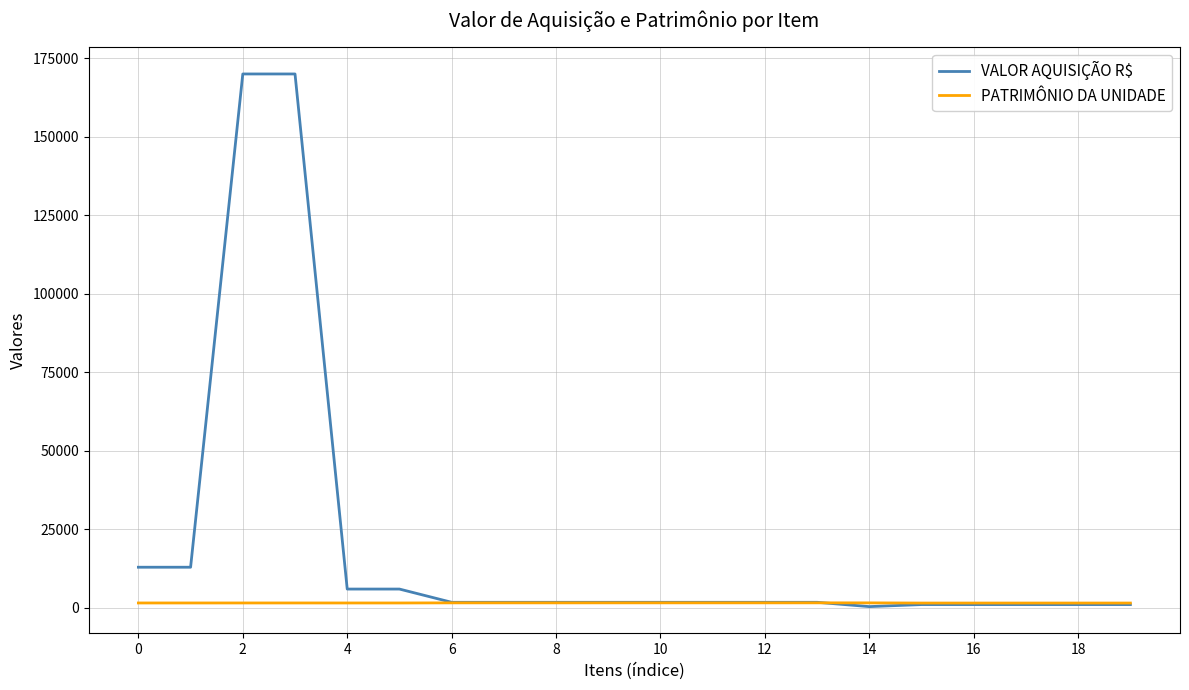

Which series has the largest total across all categories?

VALOR AQUISIÇÃO R$